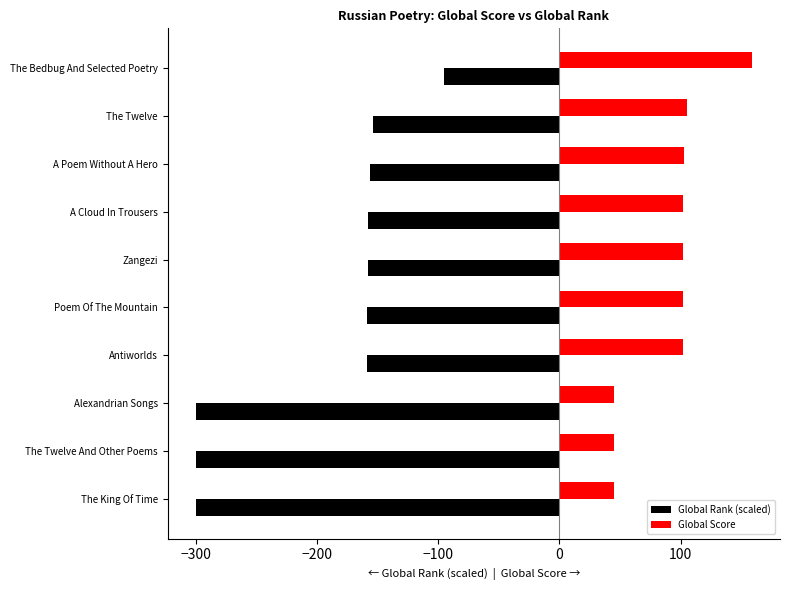

List the series in order of their overall mean, highest first.

Global Score, Global Rank (scaled)